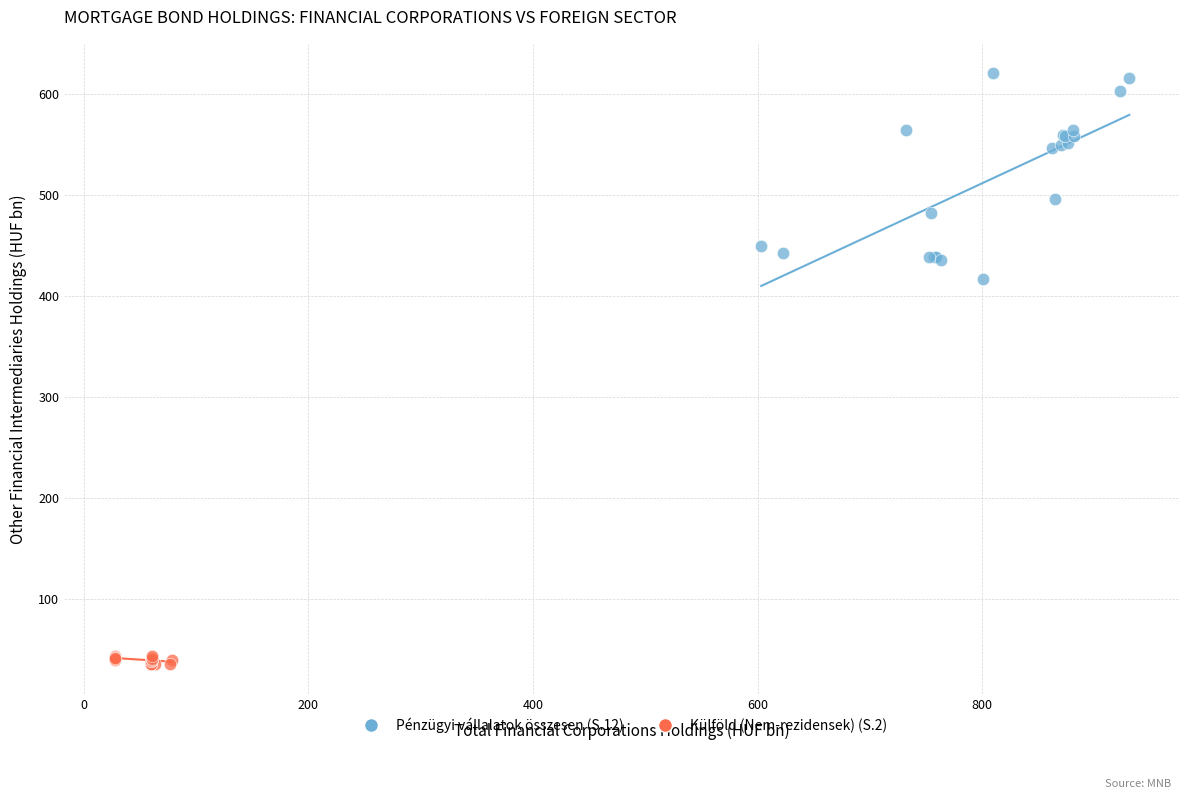

Which series contains the lowest Y value?

Külföld (Nem-rezidensek) (S.2)